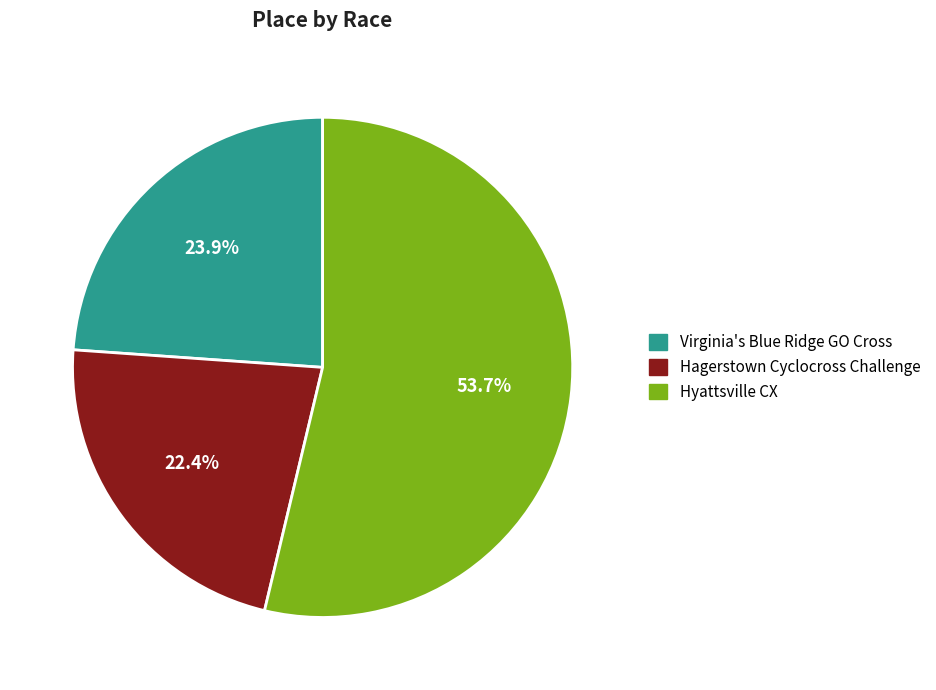

What percentage is NOT represented by Virginia's Blue Ridge GO Cross?

76.1%